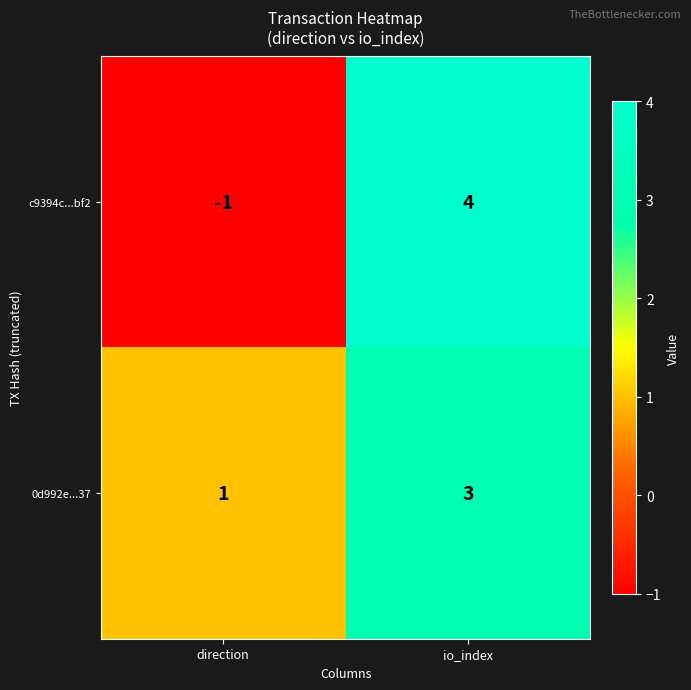

Which label corresponds to the largest value in the chart?

io_index